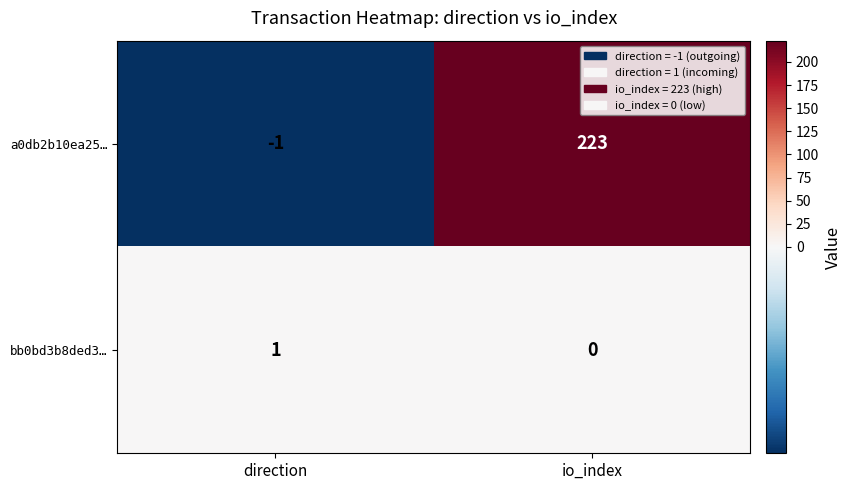

Which category has the lowest value in the bb0bd3b8ded3… series?

io_index